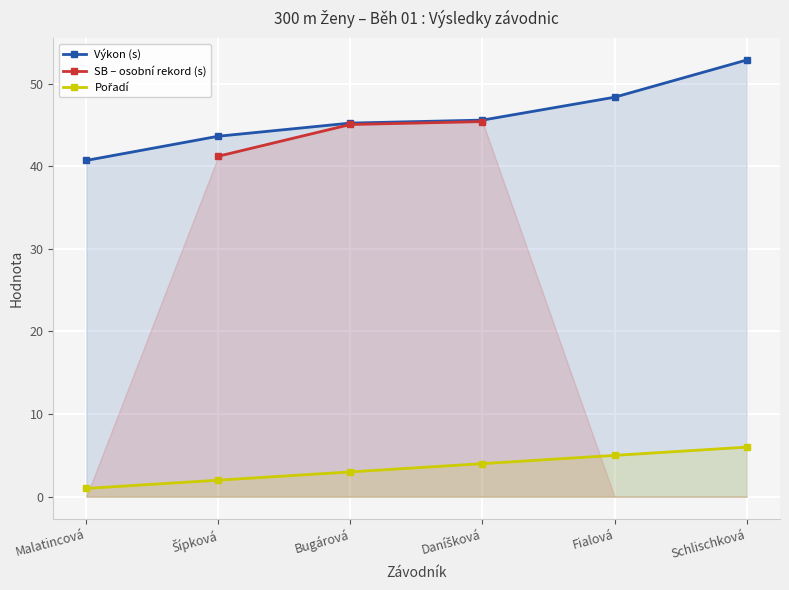

Is it true that SB – osobní rekord (s) equals 45.4 at Daníšková?

True